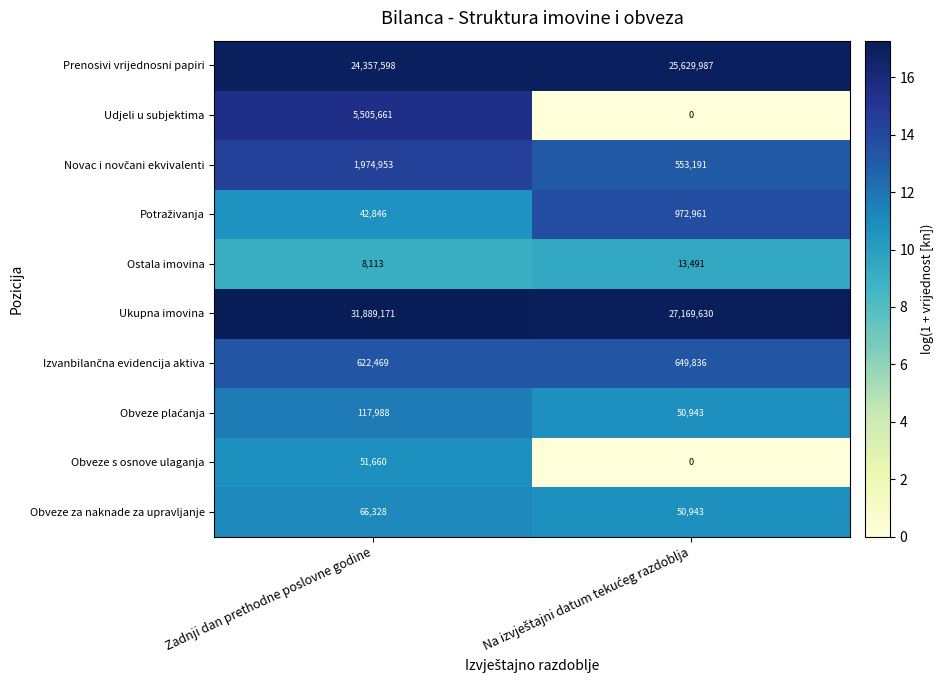

What is the average value of the Obveze s osnove ulaganja series?

25830